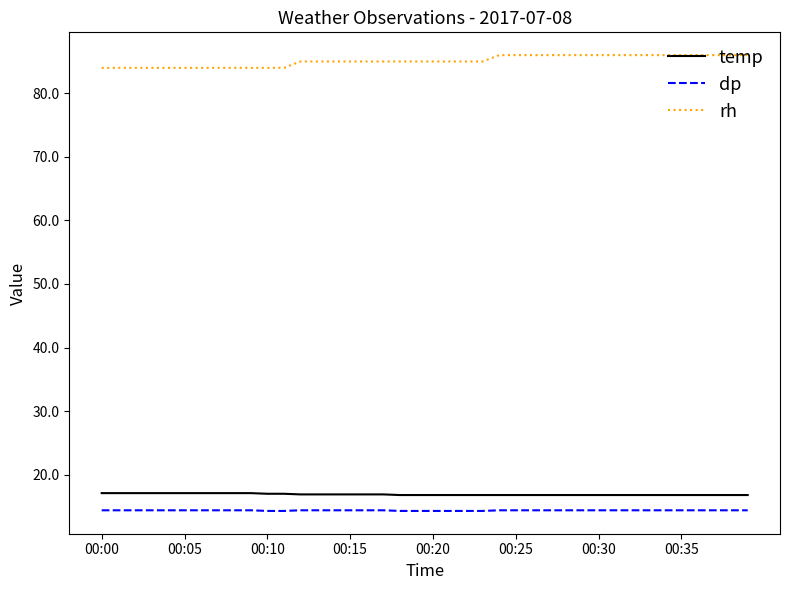

What is the difference between the maximum and minimum values in the rh series?

2.0